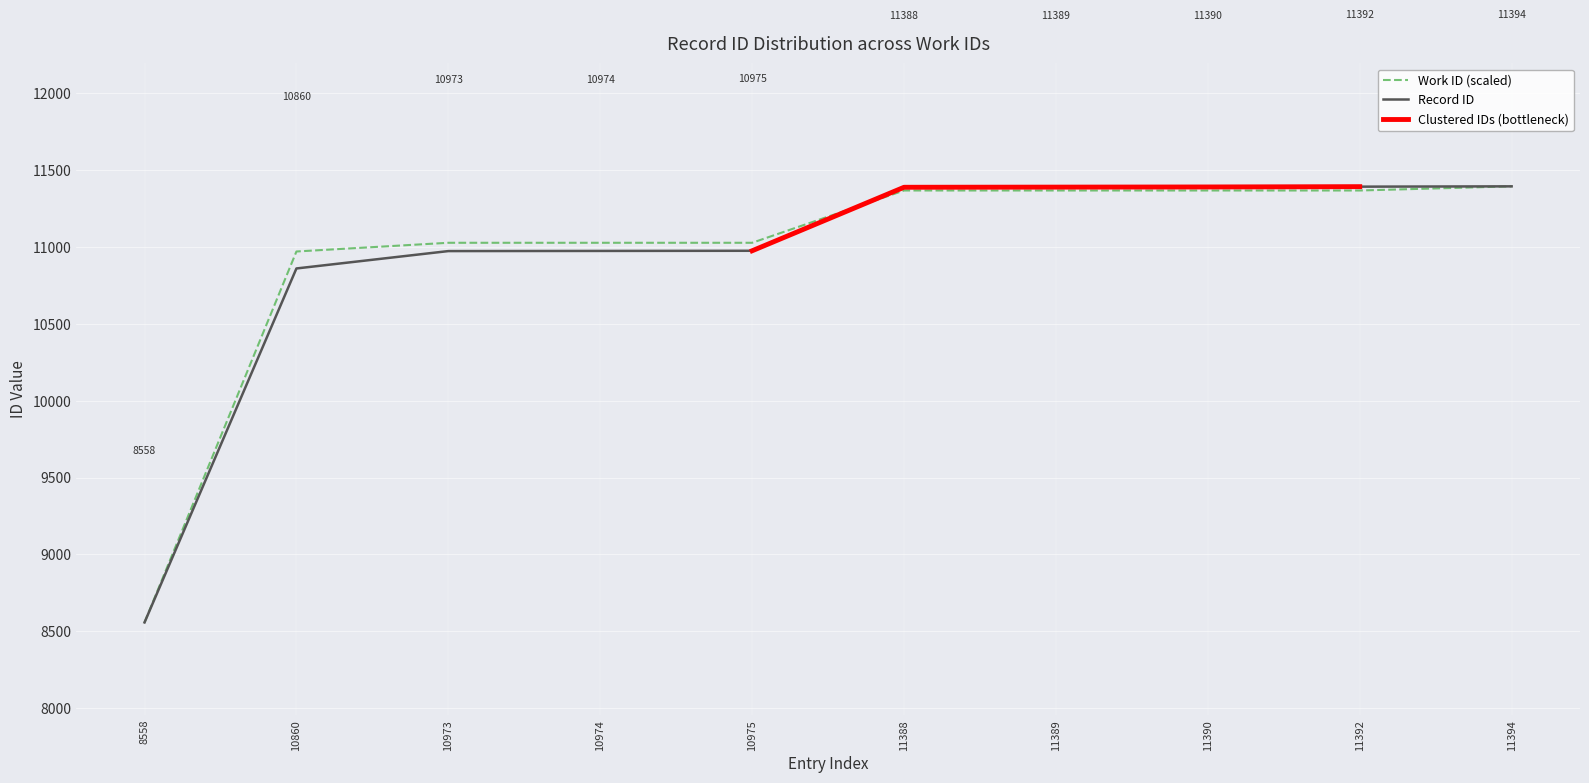

List the labels in order of value, largest first.

11394, 11392, 11390, 11389, 11388, 10975, 10974, 10973, 10860, 8558